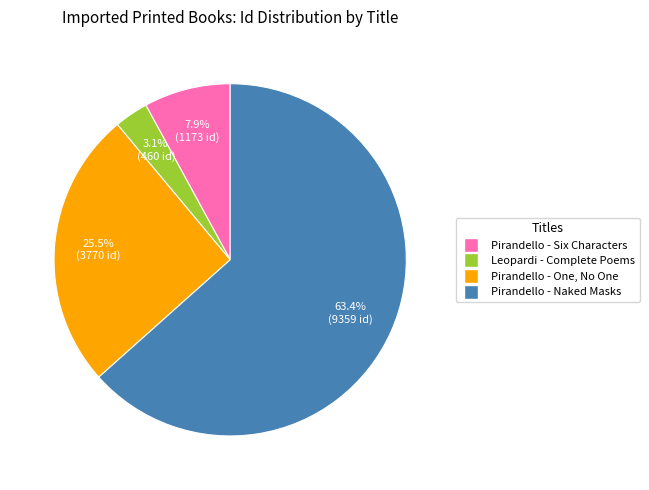

Does any single category account for the majority?

Yes